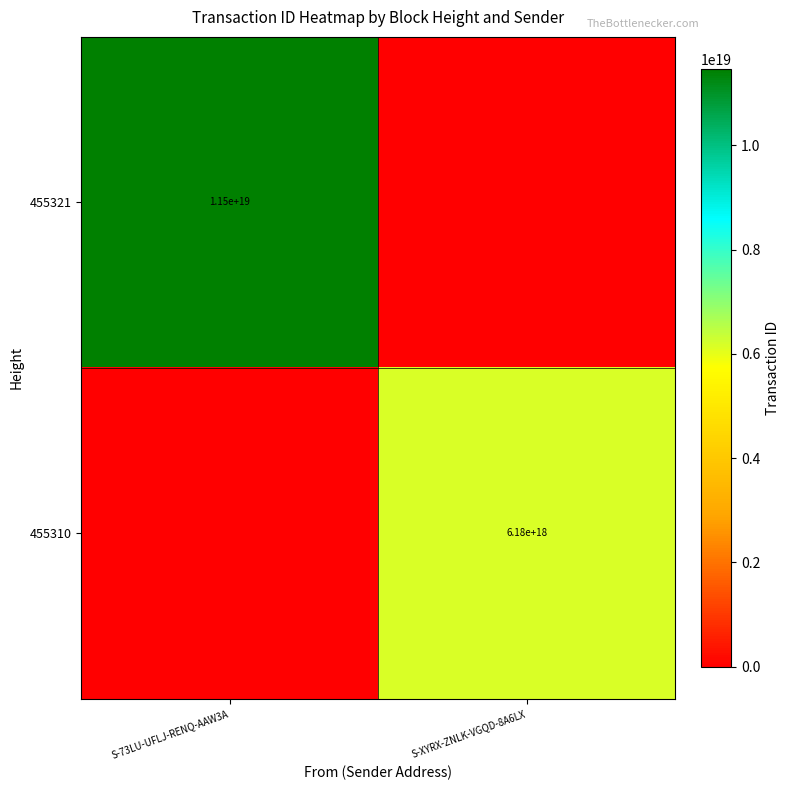

Is the value of 455310 at S-XYRX-ZNLK-VGQD-8A6LX greater than the value of 455321 at S-73LU-UFLJ-RENQ-AAW3A?

No